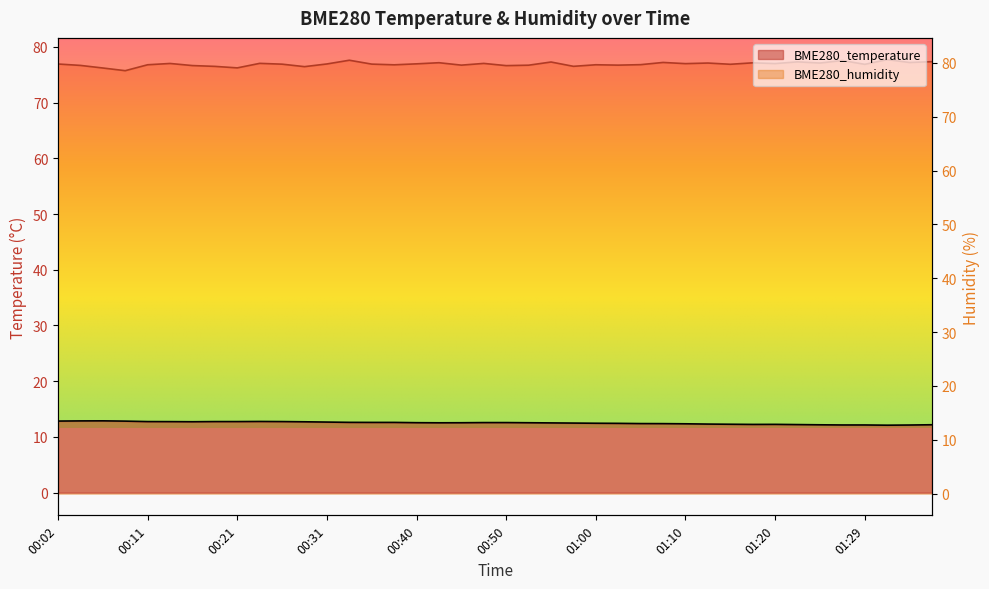

Does the chart display data point markers on the line(s)?

No